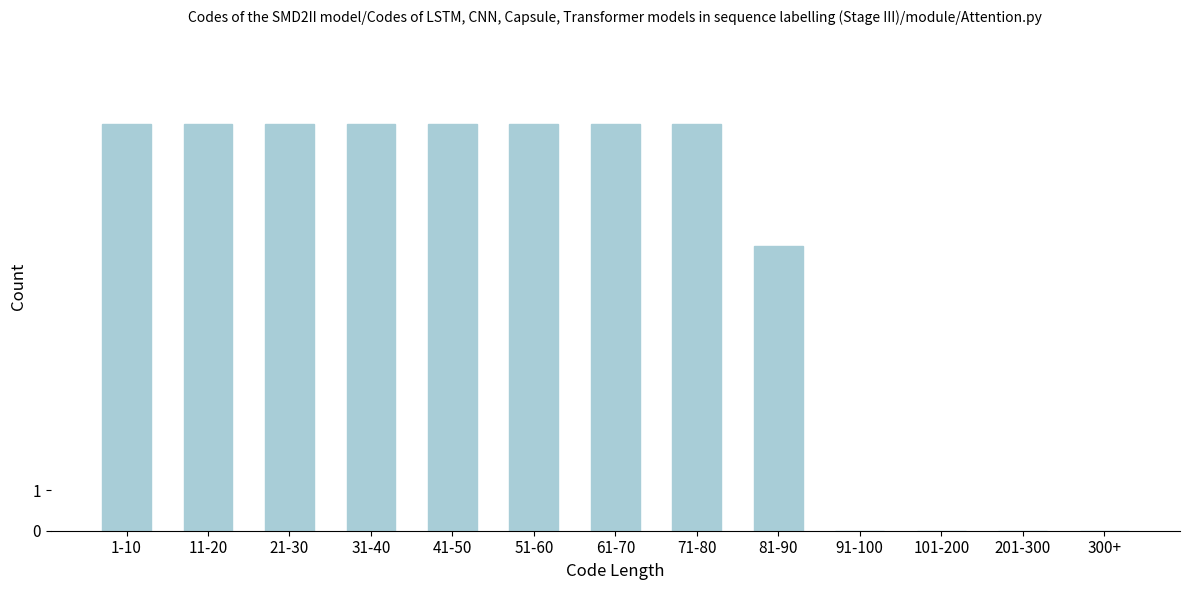

Reading left to right, what are all the values shown in this chart?

1-10=10	11-20=10	21-30=10	31-40=10	41-50=10	51-60=10	61-70=10	71-80=10	81-90=7	91-100=0	101-200=0	201-300=0	300+=0